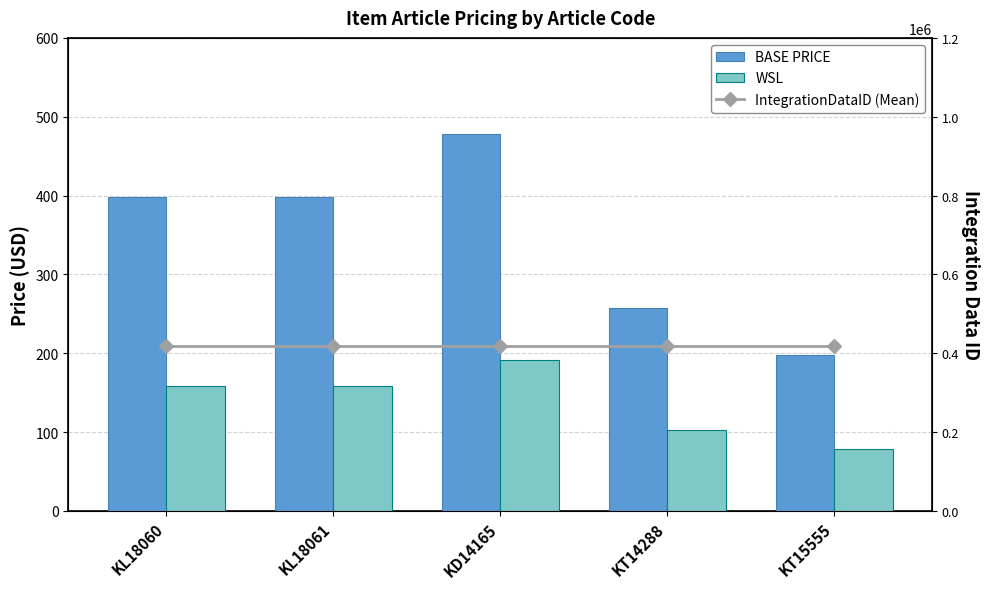

What is the difference between the BASE PRICE values at KL18061 and KT15555?

200